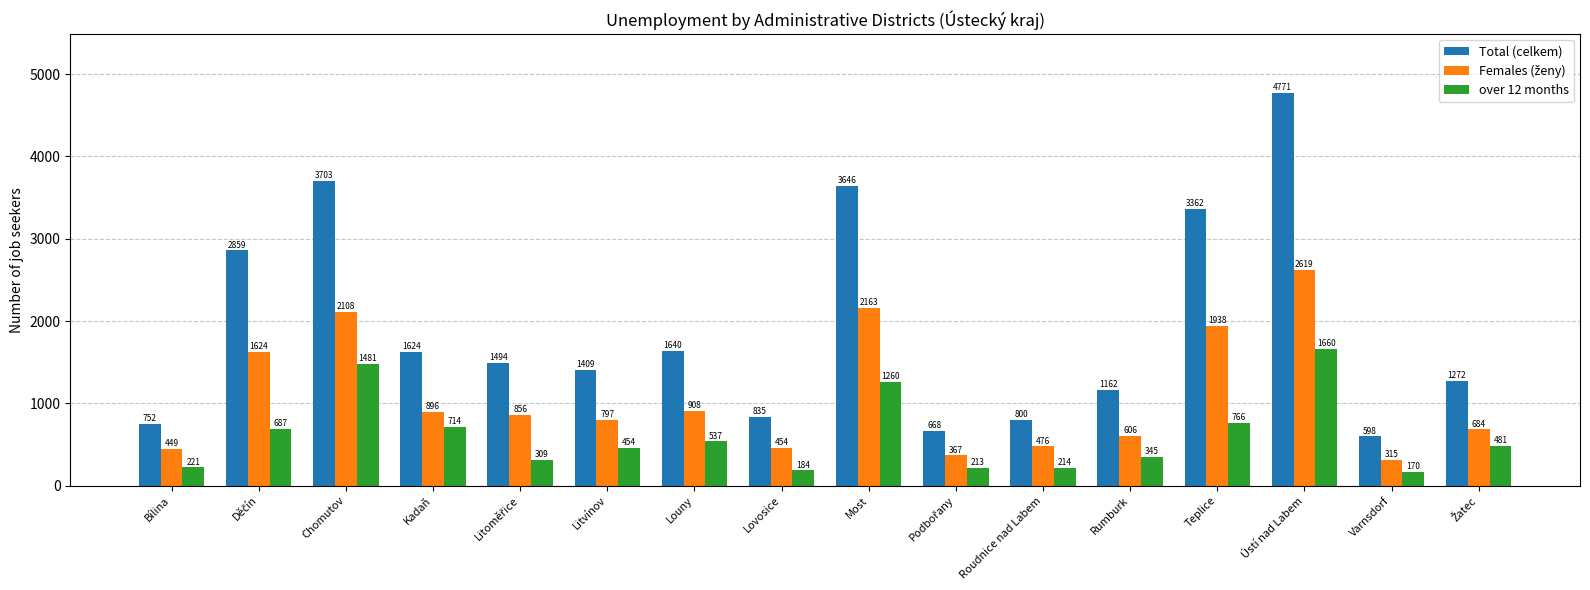

How many data points in Total (celkem) are less than 1494?

8